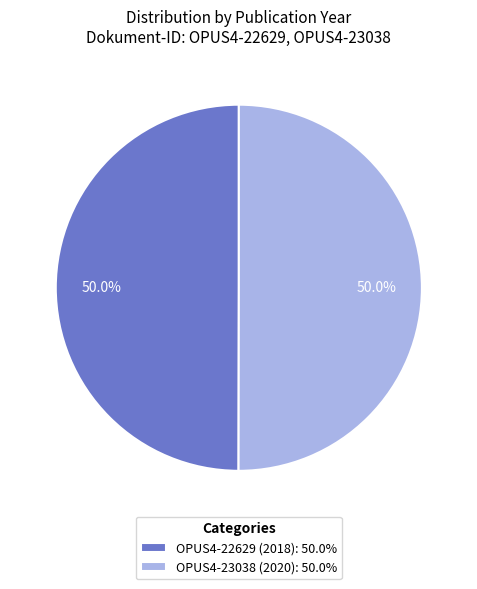

What percentage do OPUS4-23038 (2020): 50.0% and OPUS4-22629 (2018): 50.0% together represent?

100.0%